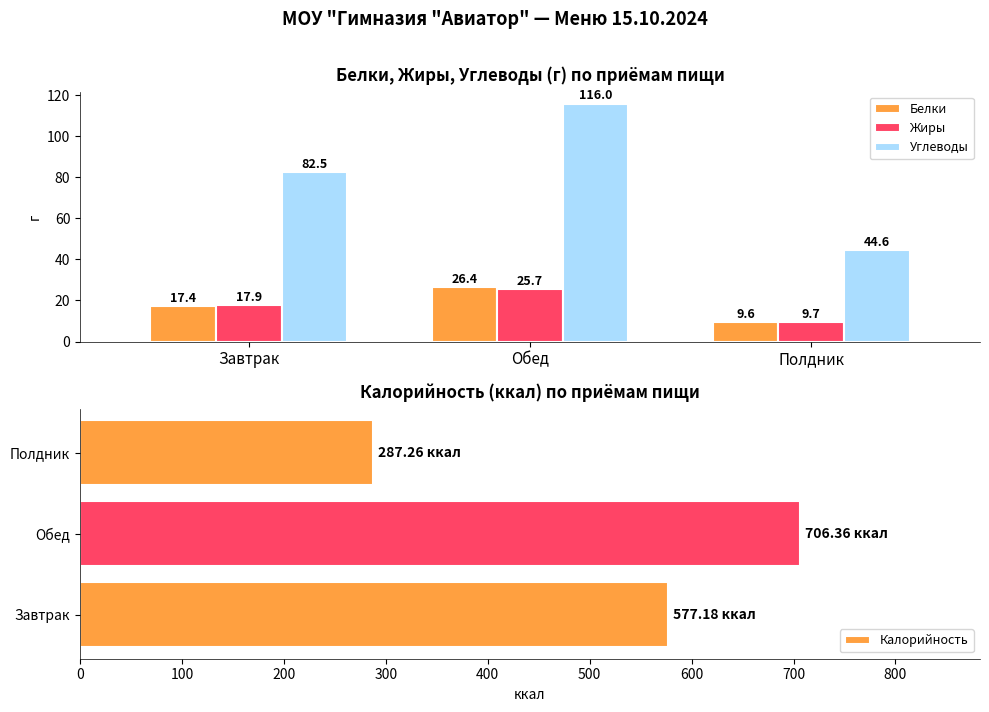

Rank the series by their maximum value, from highest to lowest.

Калорийность, Углеводы, Белки, Жиры